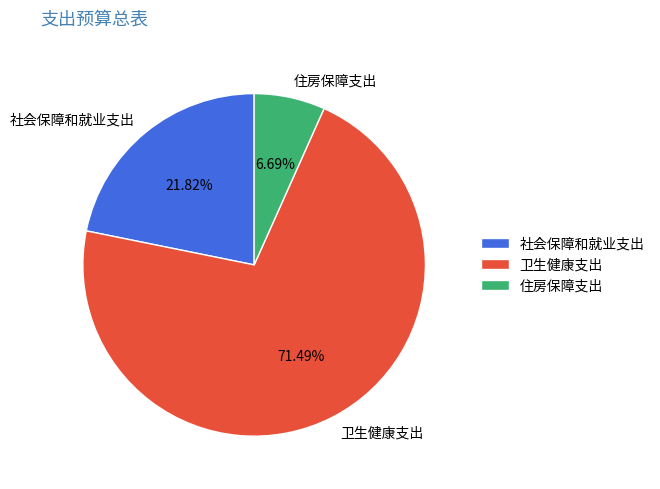

To the nearest percent, what portion does 卫生健康支出 represent?

71%